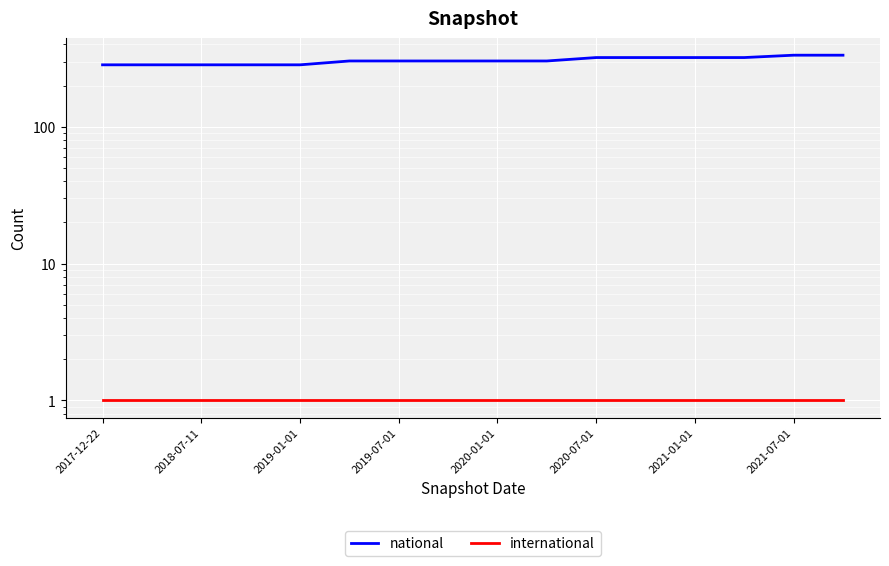

What is the value of the international point at the 1st from the left?

1